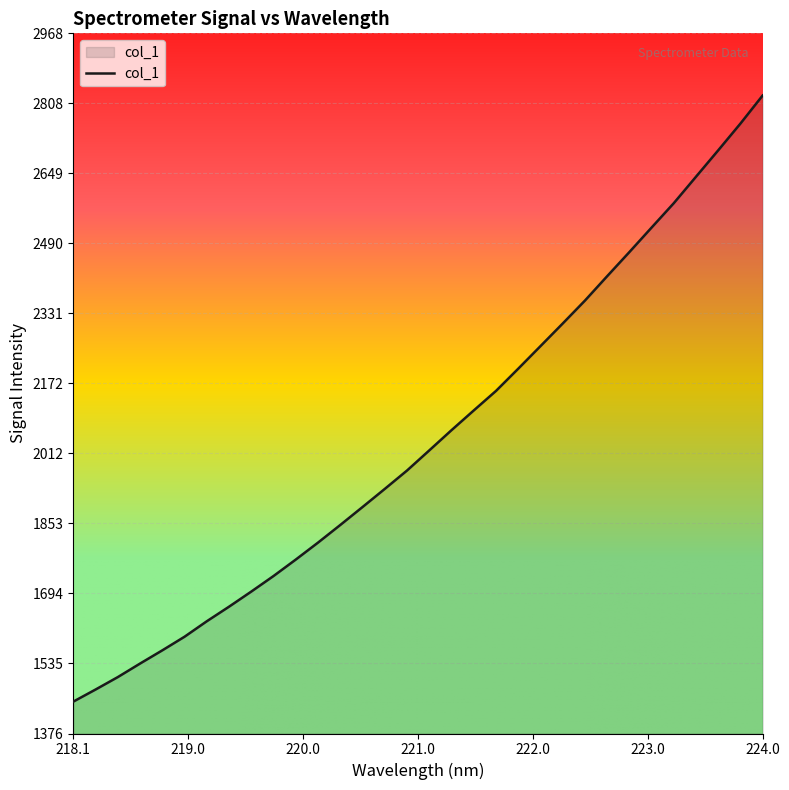

What is the minimum value shown in the chart?

1448.7